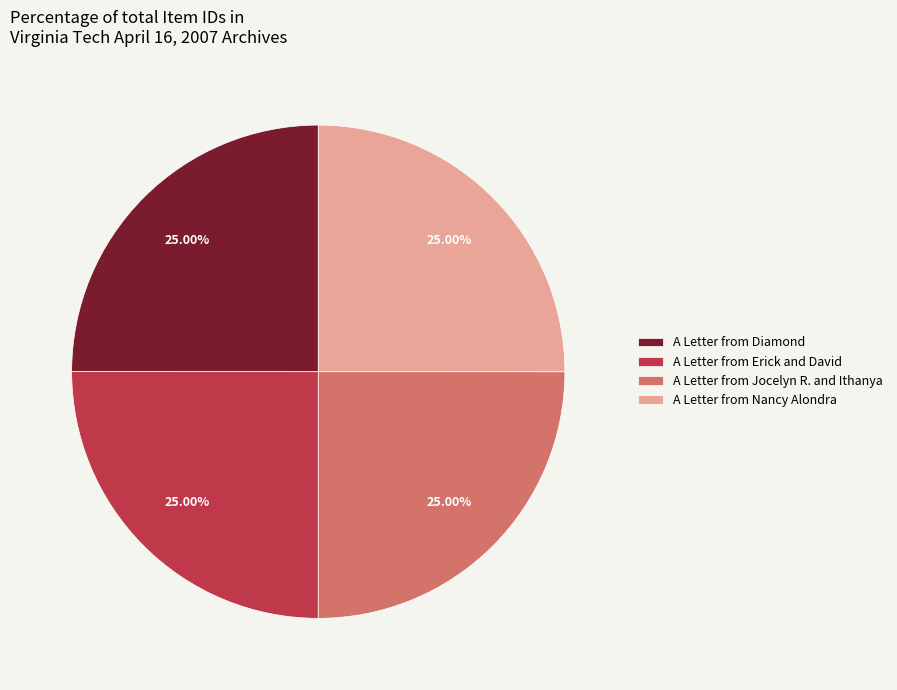

True or false: A Letter from Erick and David accounts for 25% of the total.

True